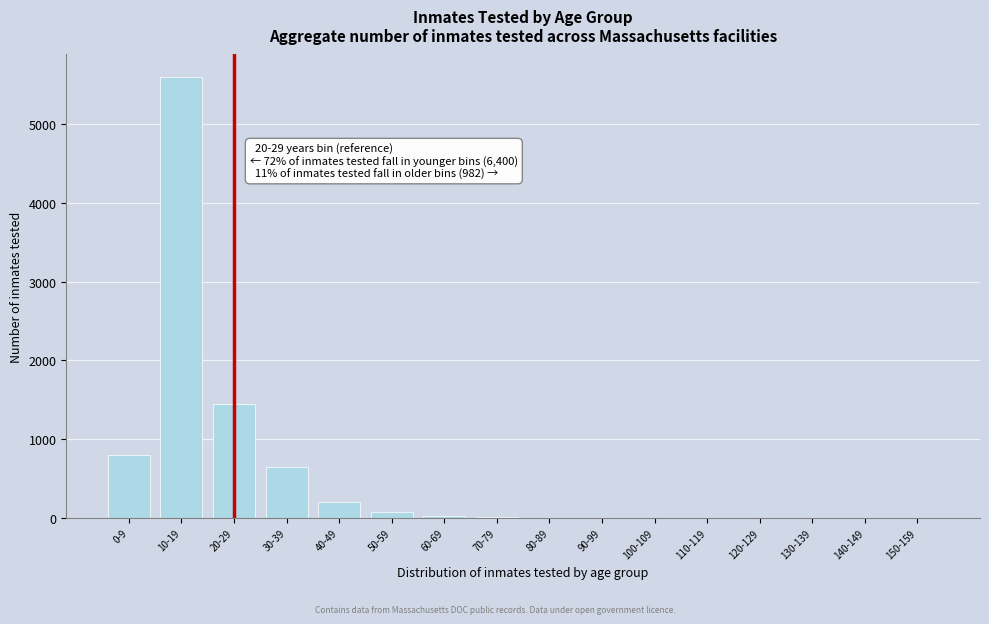

At which label is the value closest to 2800?

20-29